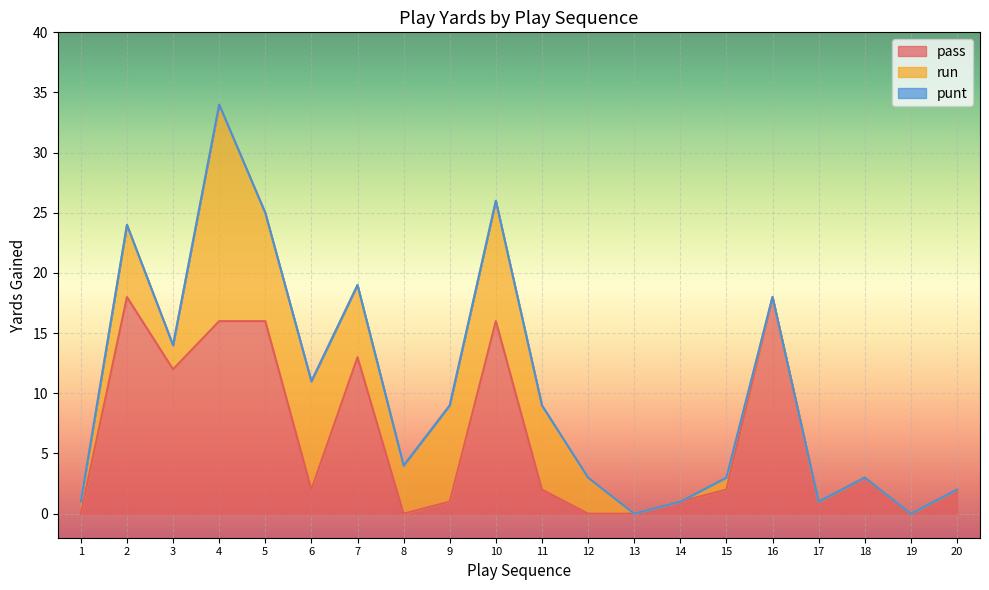

How many data points in run are less than 3?

10